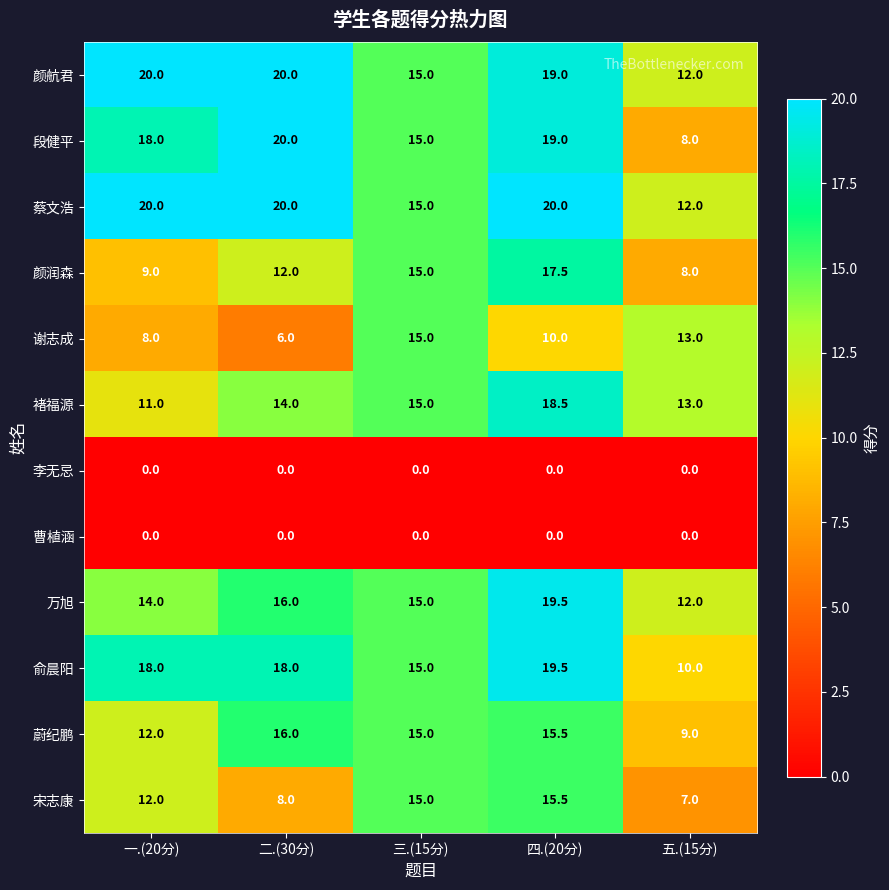

Which series has the largest total across all categories?

蔡文浩